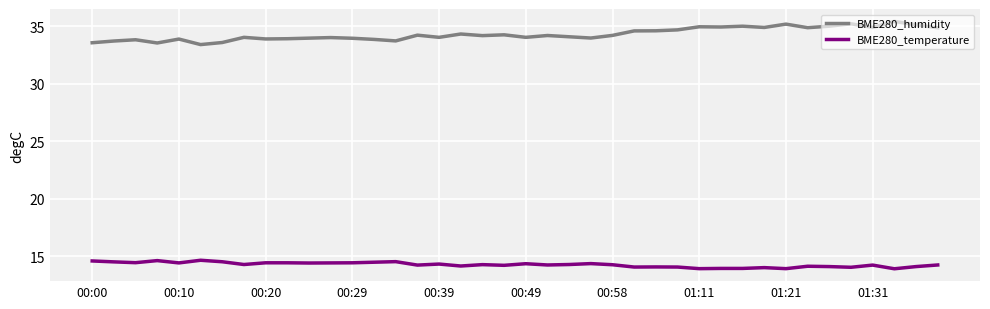

List the series in order of their overall mean, highest first.

BME280_humidity, BME280_temperature